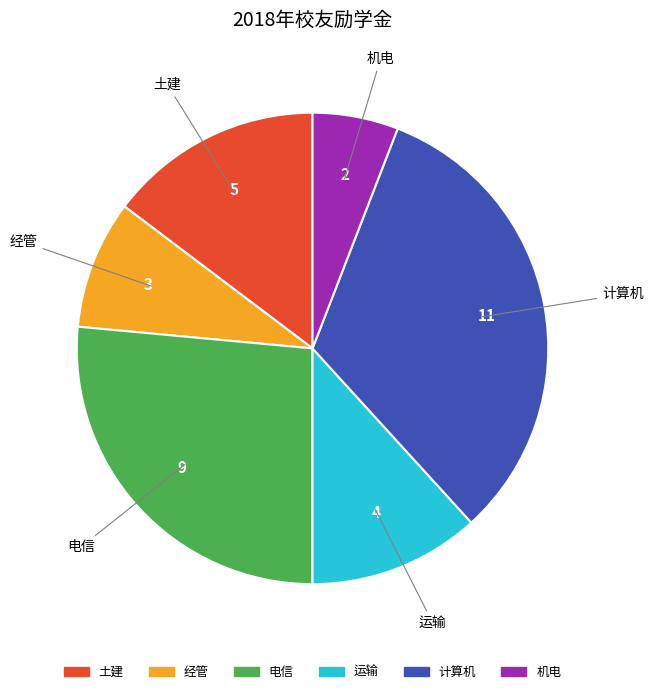

Do 机电 and 土建 together represent more than half of the pie?

No